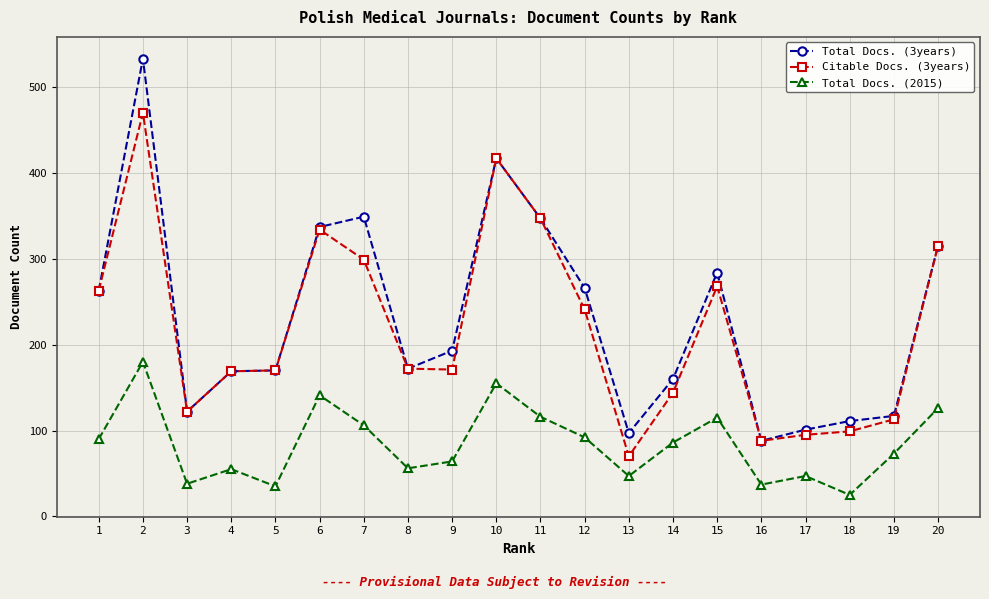

What is the total value across all series at 18?

235